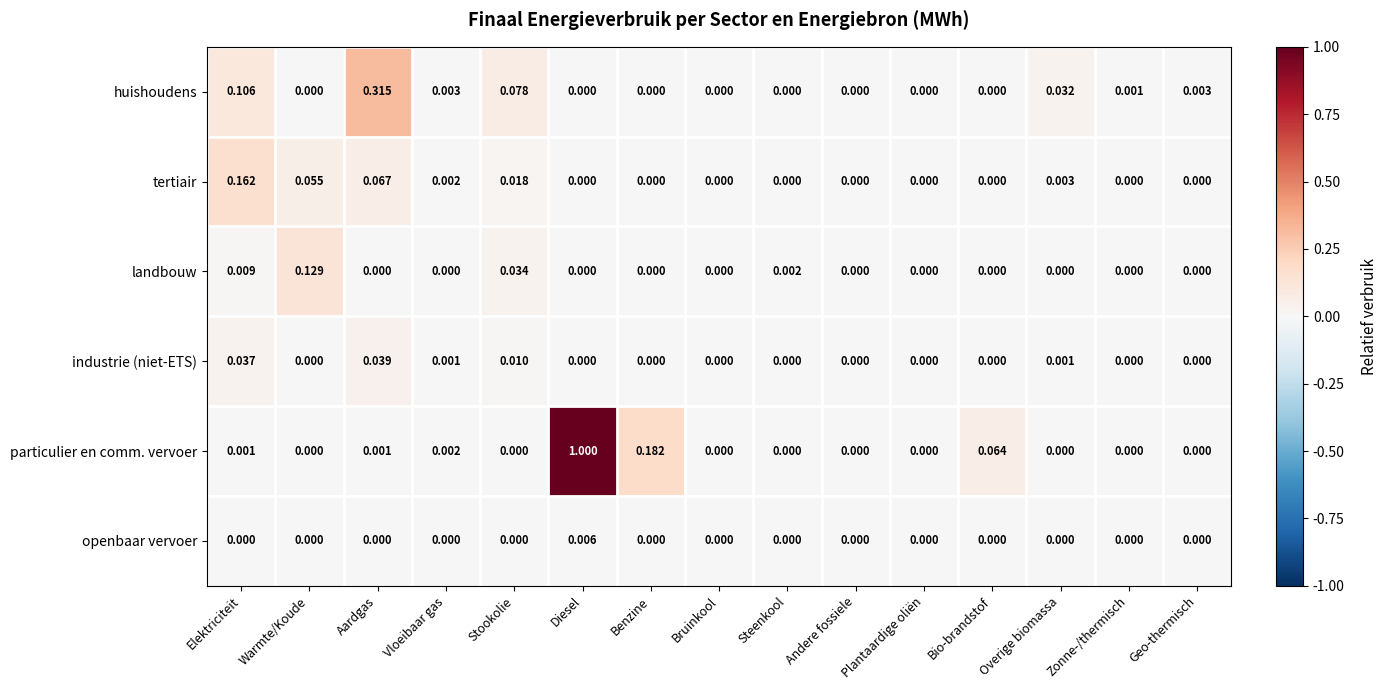

List the series in order of their peak value, highest first.

particulier en comm. vervoer, huishoudens, tertiair, landbouw, industrie (niet-ETS), openbaar vervoer